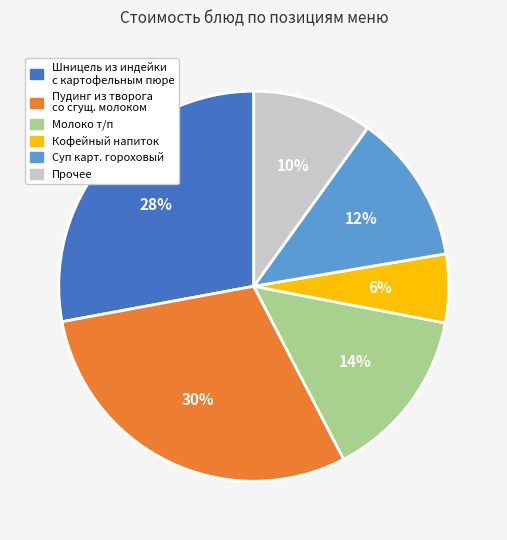

Is there a majority slice in this chart?

No